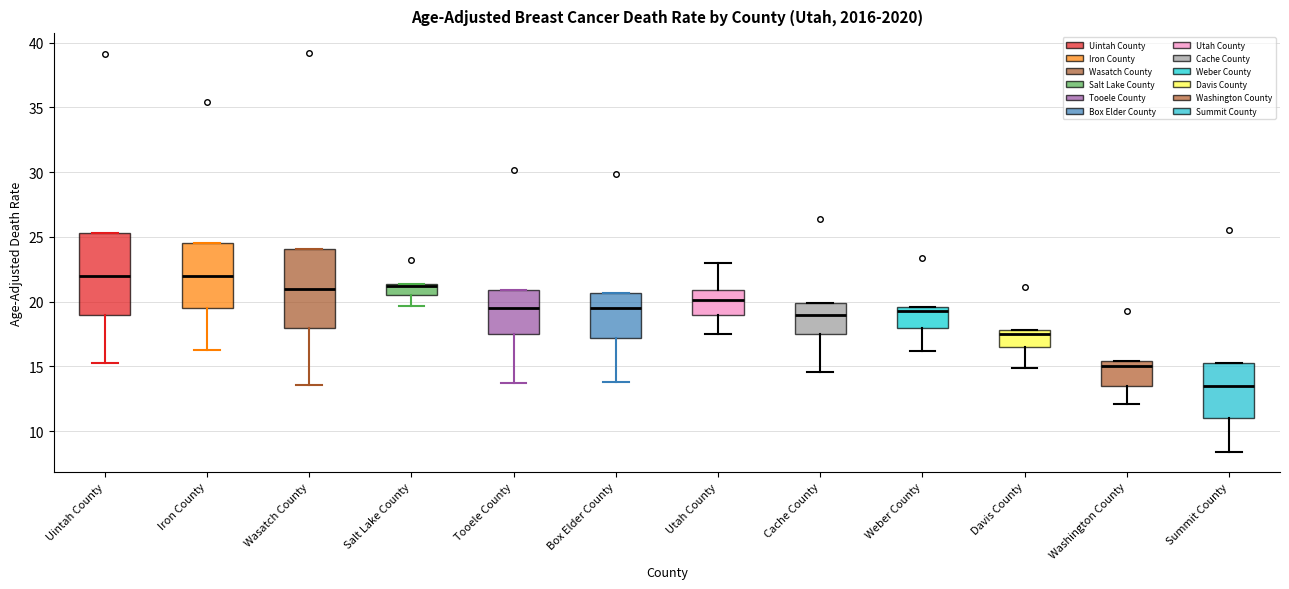

Reading left to right, read every box against the y-axis: the position of its median line, the range the box covers, and the ends of its whiskers. The values are not printed on the chart, so give them approximately, as read against the axis.

Uintah County: median 22.0, box 19.0 to 25.5, whiskers 15.5 to 25.5
Iron County: median 22.0, box 19.5 to 24.5, whiskers 16.5 to 24.5
Wasatch County: median 21.0, box 18.0 to 24.0, whiskers 13.5 to 24.0
Salt Lake County: median 21.0, box 20.5 to 21.5, whiskers 19.5 to 21.5
Tooele County: median 19.5, box 17.5 to 21.0, whiskers 13.5 to 21.0
Box Elder County: median 19.5, box 17.0 to 20.5, whiskers 14.0 to 20.5
Utah County: median 20.0, box 19.0 to 21.0, whiskers 17.5 to 23.0
Cache County: median 19.0, box 17.5 to 20.0, whiskers 14.5 to 20.0
Weber County: median 19.5 (just below the box's upper edge), box 18.0 to 19.5, whiskers 16.0 to 19.5
Davis County: median 17.5, box 16.5 to 18.0, whiskers 15.0 to 18.0
Washington County: median 15.0, box 13.5 to 15.5, whiskers 12.0 to 15.5
Summit County: median 13.5, box 11.0 to 15.5, whiskers 8.5 to 15.5